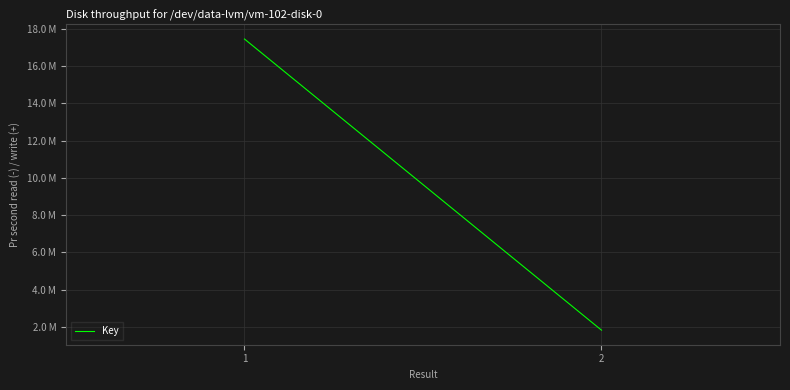

Count the values in the range 1815114 to 17459819.

2